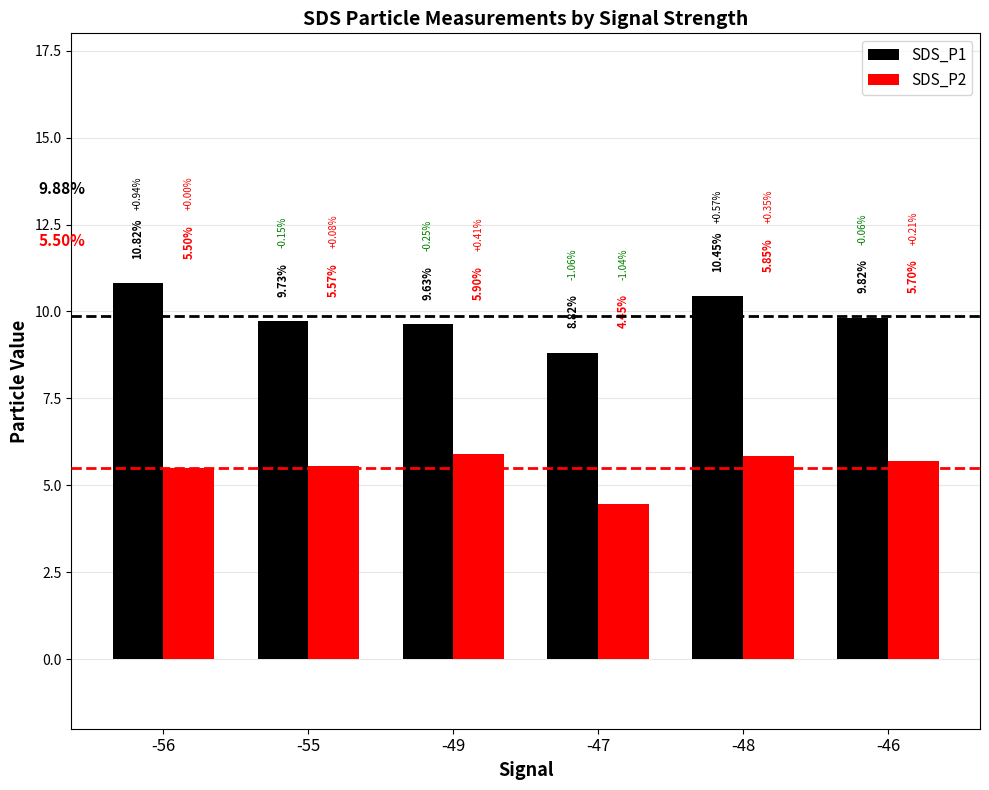

At which category is the sum across all series the highest?

-56